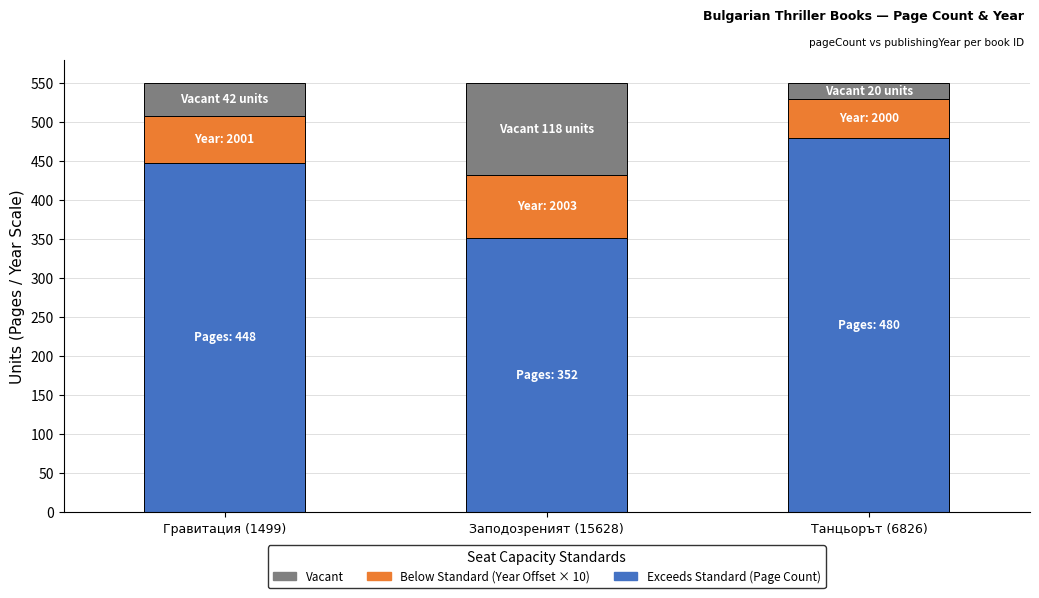

What is the total value across all series at Танцьорът (6826)?

550